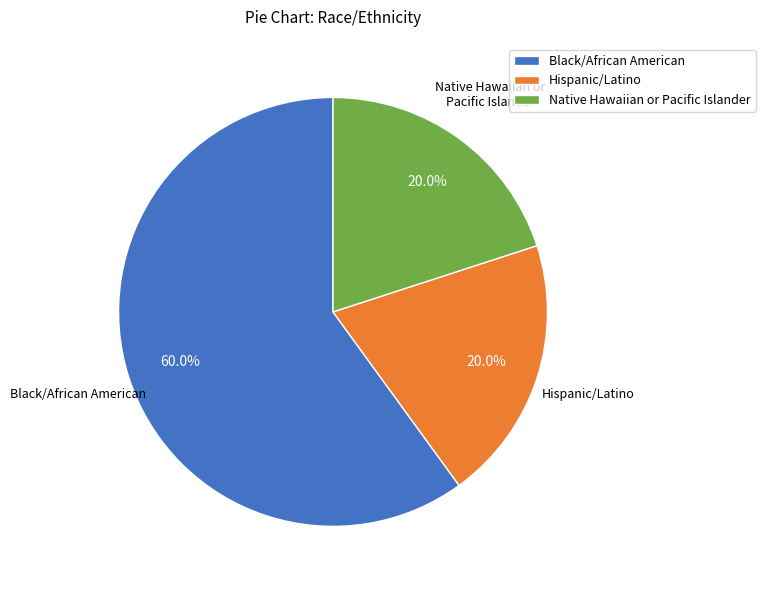

Count the number of slices in the pie.

3